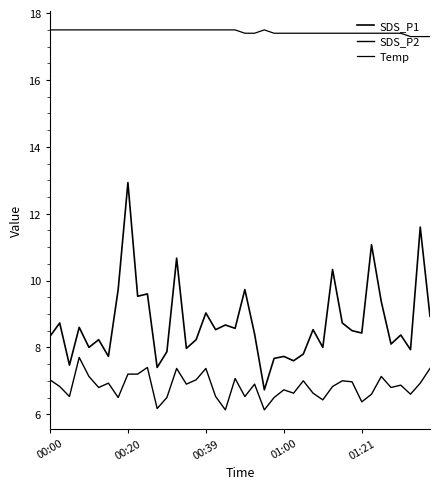

How many lines are shown in the chart?

3